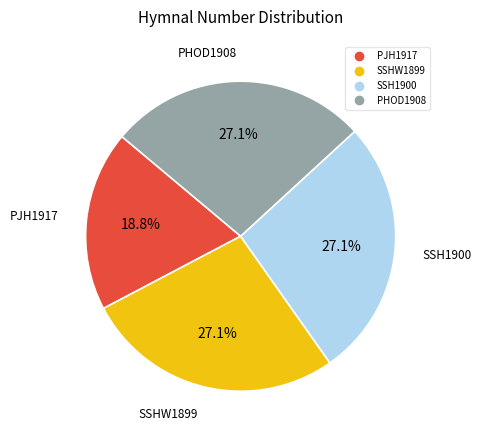

What is the ratio of the value at SSH1900 to the value at PJH1917?

1.4